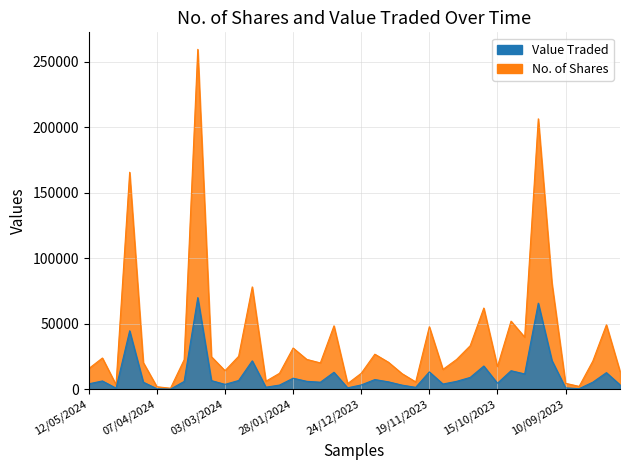

True or false: No. of Shares has a value of 4686 at 10/09/2023.

True